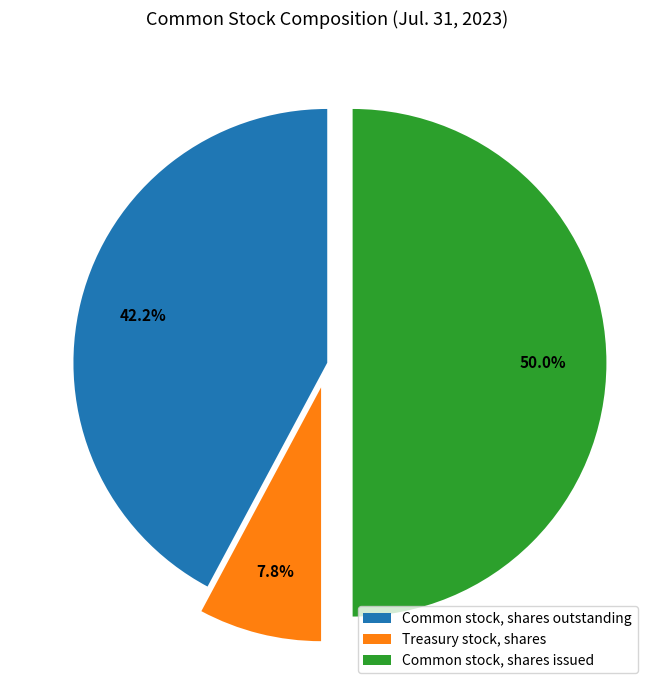

Which slice is the largest?

Common stock, shares issued